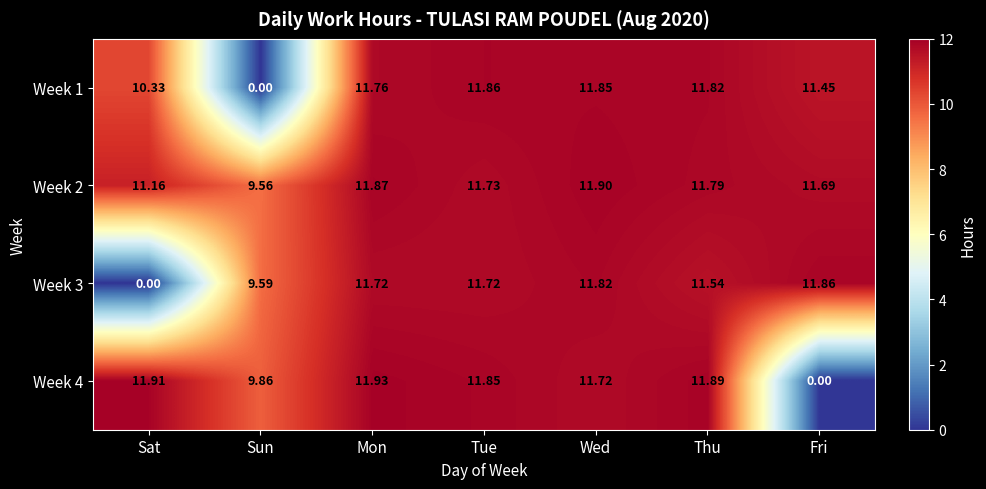

Where is Week 3 nearest to the value 5?

Sun